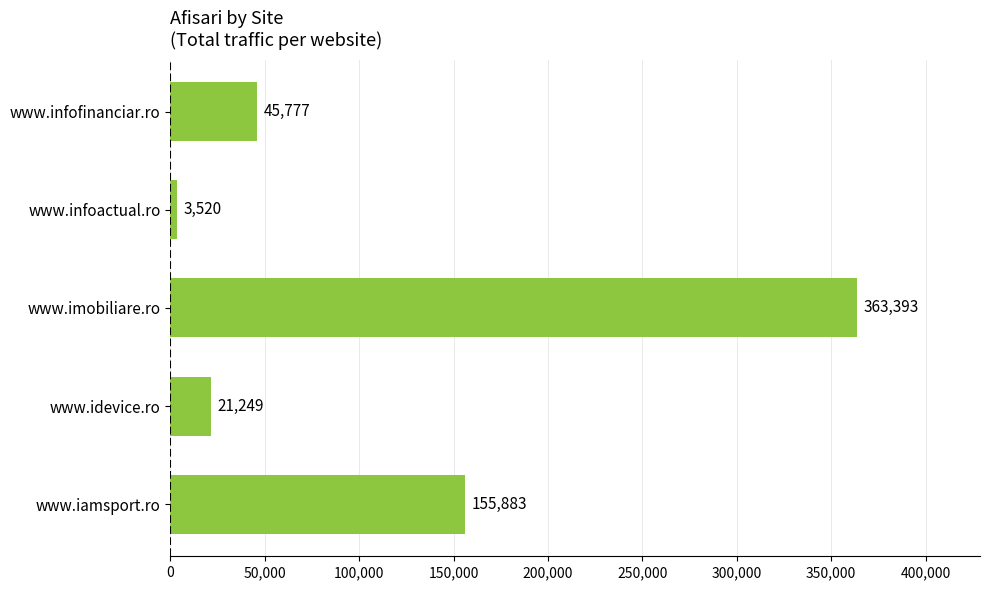

Is it true that the value at www.imobiliare.ro is 363393?

True